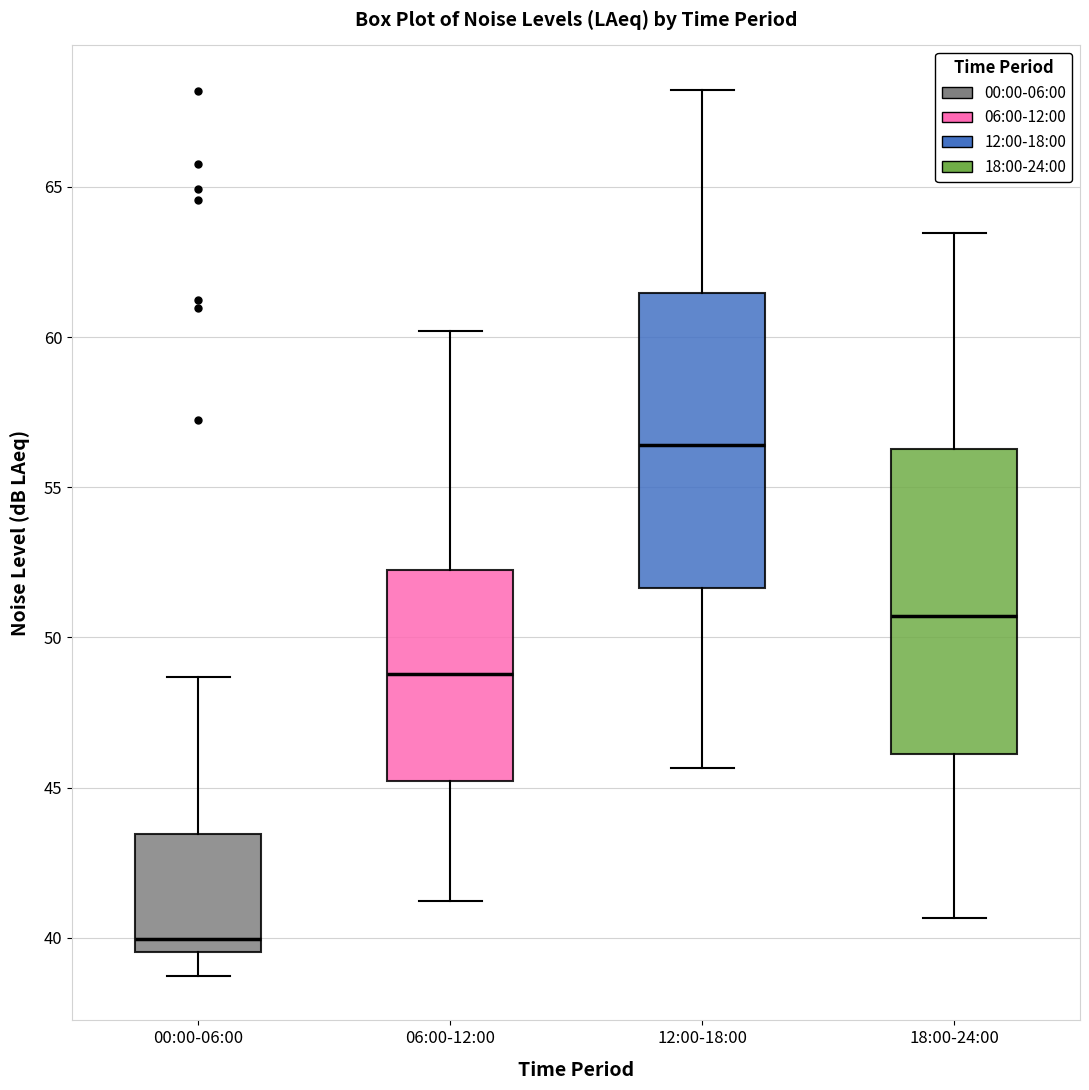

Where does the lower whisker of the box for 00:00-06:00 end on the y-axis? The values are not printed on the chart, so give them approximately, as read against the axis.

38.5